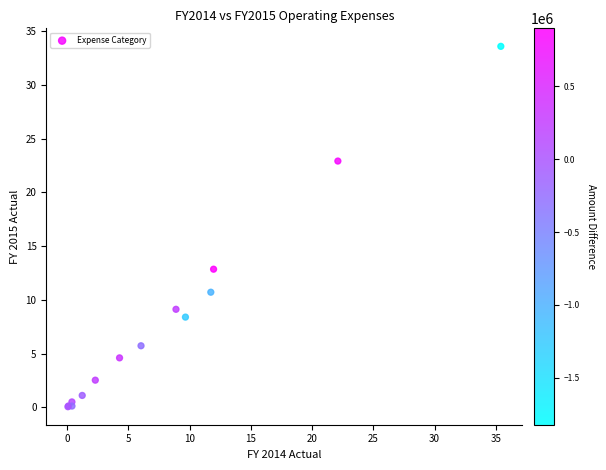

What Y value in the scatter plot is closest to 16?

12.8